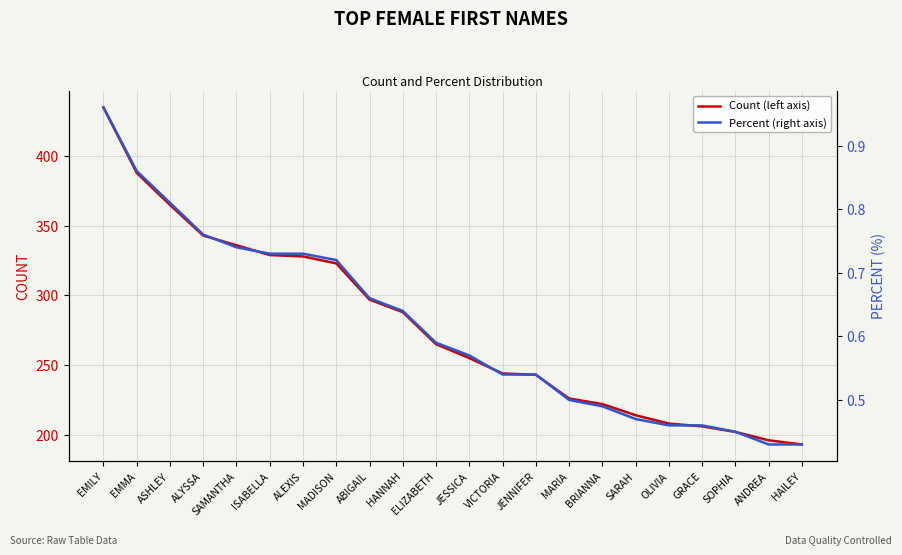

What is the difference between the maximum and minimum values in the Percent series?

0.5